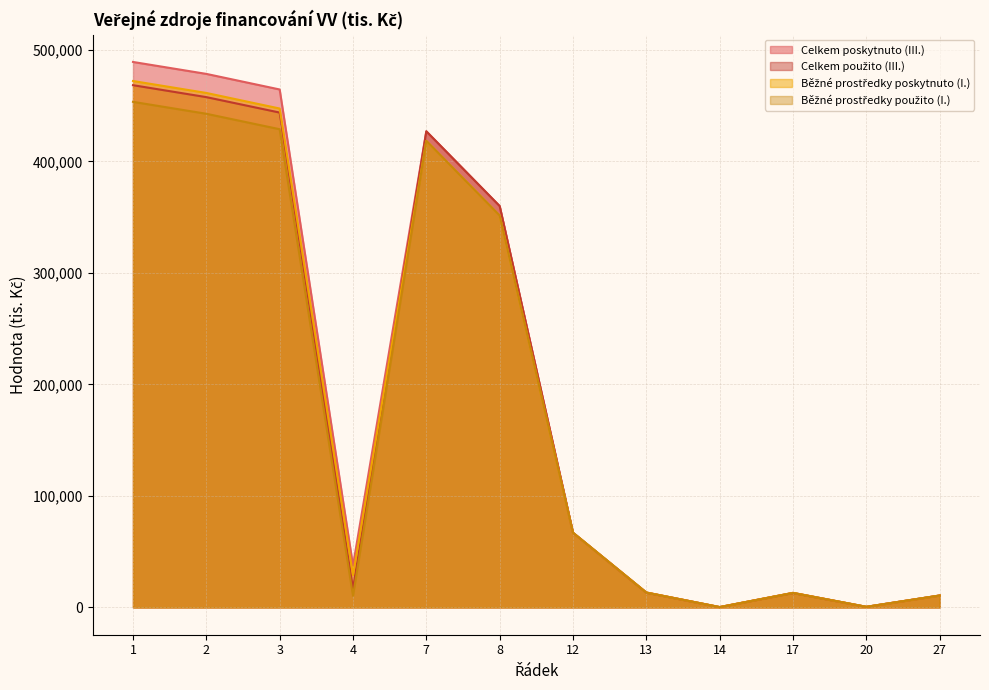

Reading left to right, transcribe all the data shown in this chart.

Celkem poskytnuto (III.): 489087	478382	464412	37525	426887	359883	67004	13419	323	13096	551	10705
Celkem použito (III.): 468255	457550	443702	16829	426873	359869	67004	13297	323	12974	551	10705
Běžné prostředky poskytnuto (I.): 472004	461299	447329	28975	418354	351350	67004	13419	323	13096	551	10705
Běžné prostředky použito (I.): 453335	442630	428782	10442	418340	351336	67004	13297	323	12974	551	10705